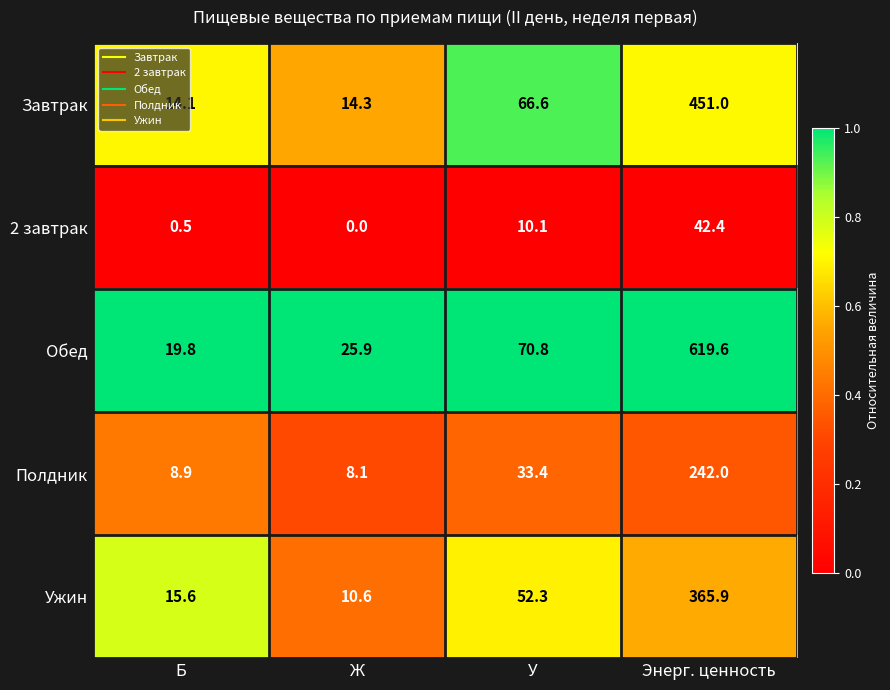

List the series in order of their peak value, lowest first.

2 завтрак, Полдник, Ужин, Завтрак, Обед